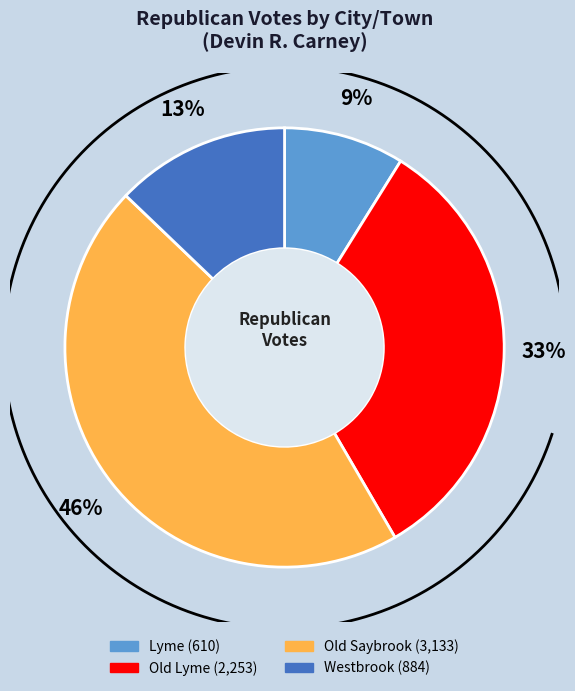

Is Westbrook the majority of the pie?

No